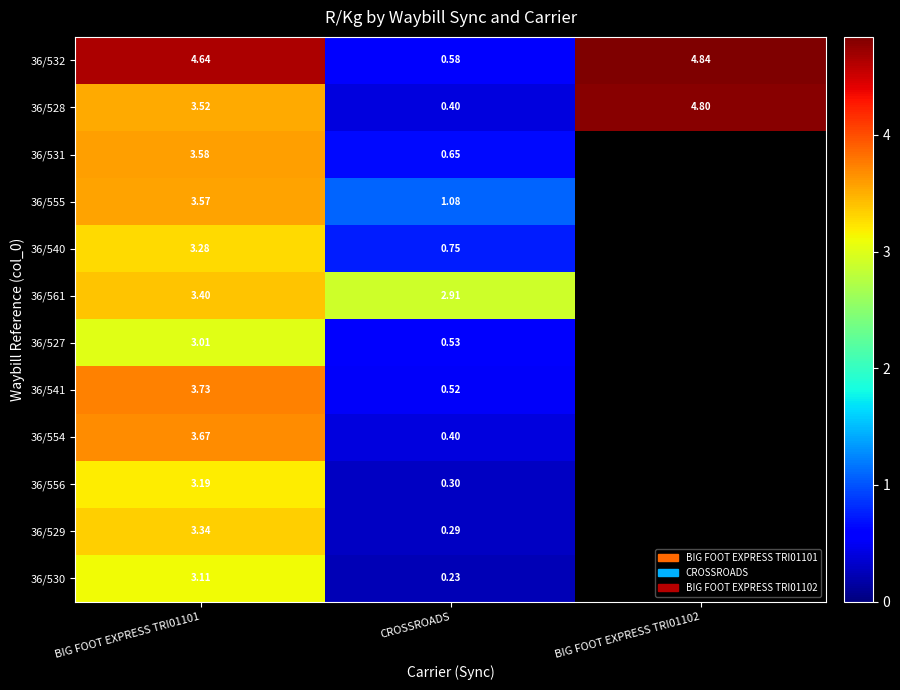

Is the value of 36/541 at BIG FOOT EXPRESS TRI01101 greater than the value of 36/540 at CROSSROADS?

Yes